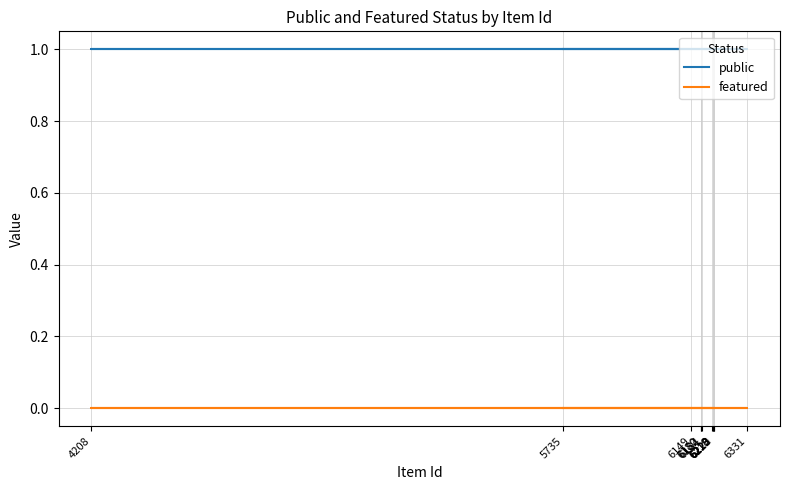

The value of public at 6223 is 0. True or false?

False